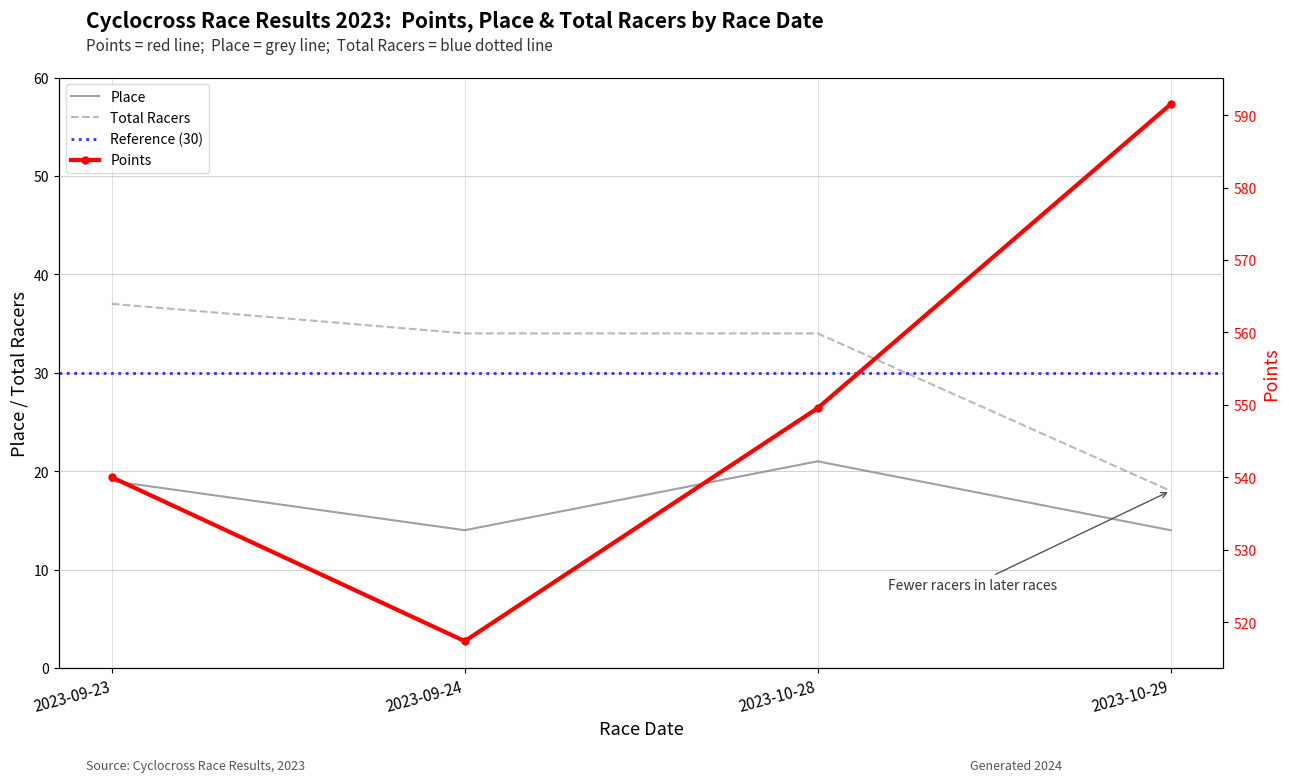

Which category has the highest value in the Total Racers series?

2023-09-23